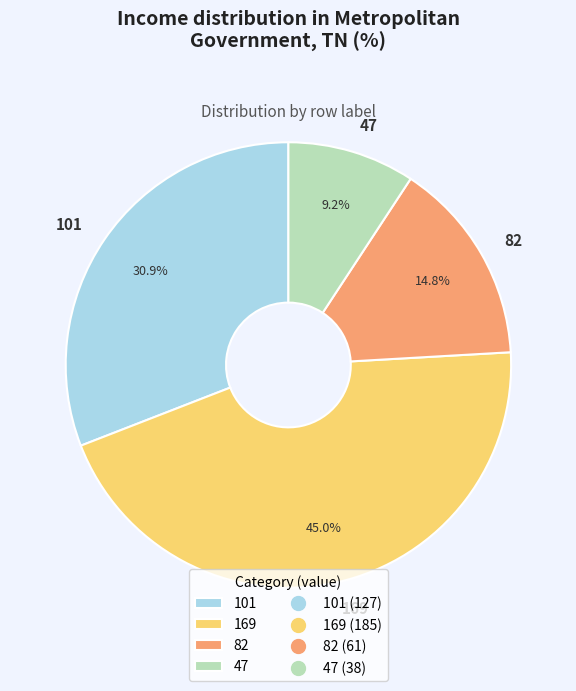

What percentage is the 82 slice, to the nearest percent?

15%